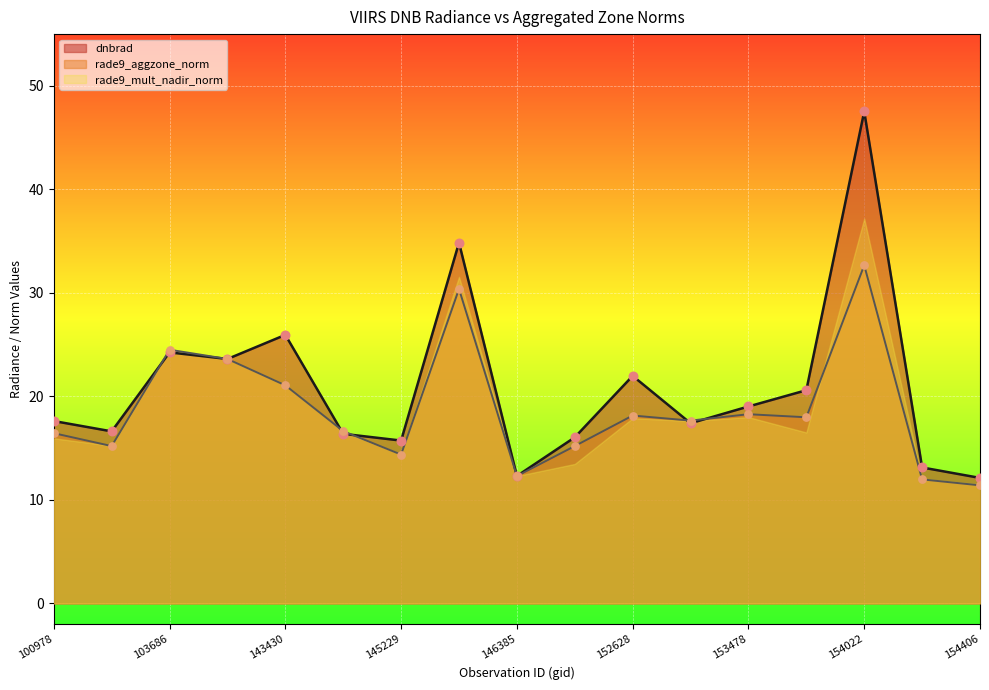

What are all the series names shown in the legend?

dnbrad, rade9_aggzone_norm, rade9_mult_nadir_norm